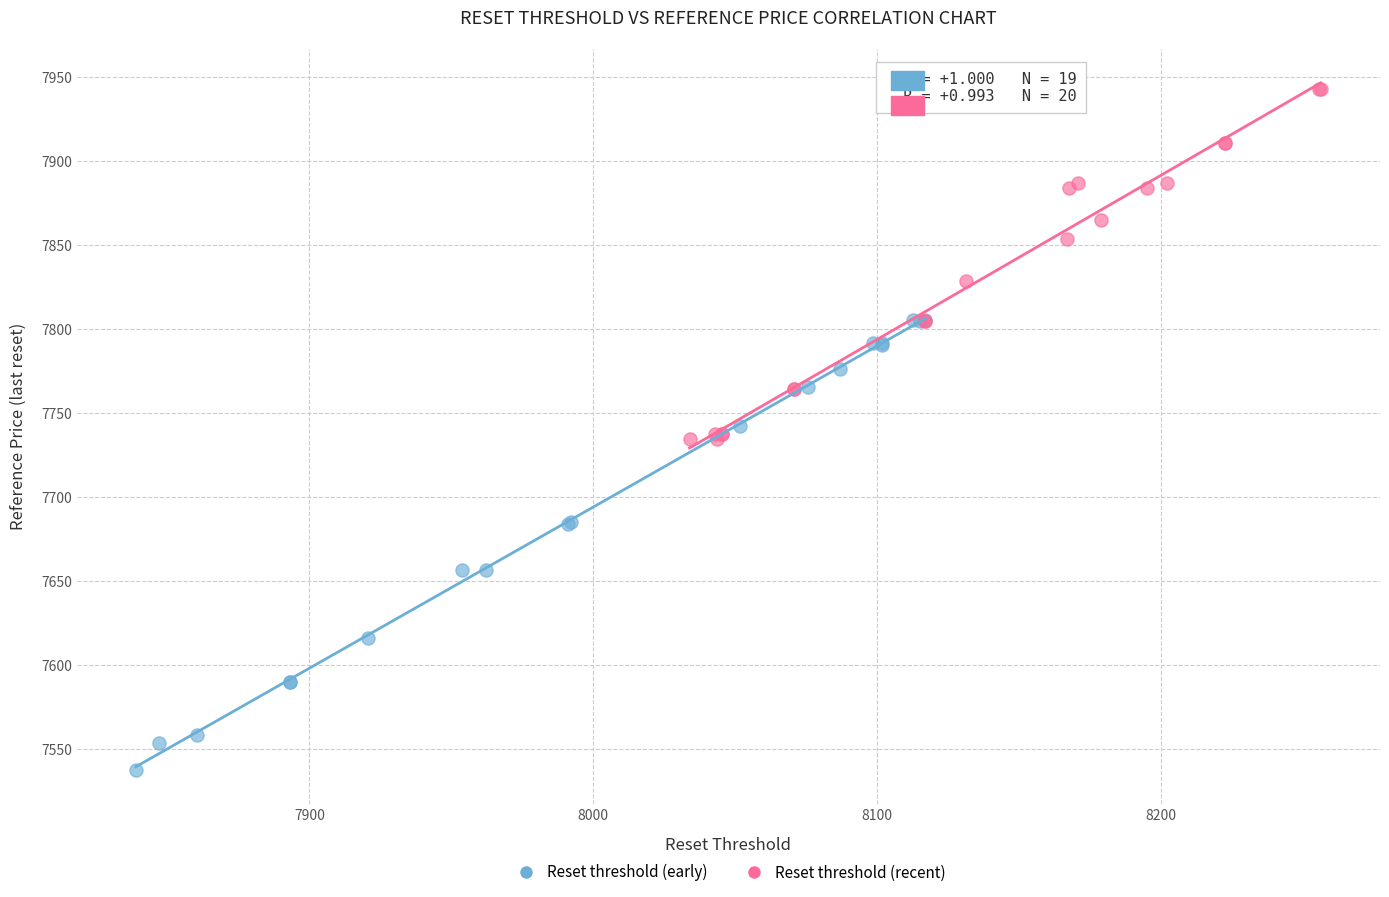

Which series has the largest Y range (max minus min)?

Reset threshold (early)